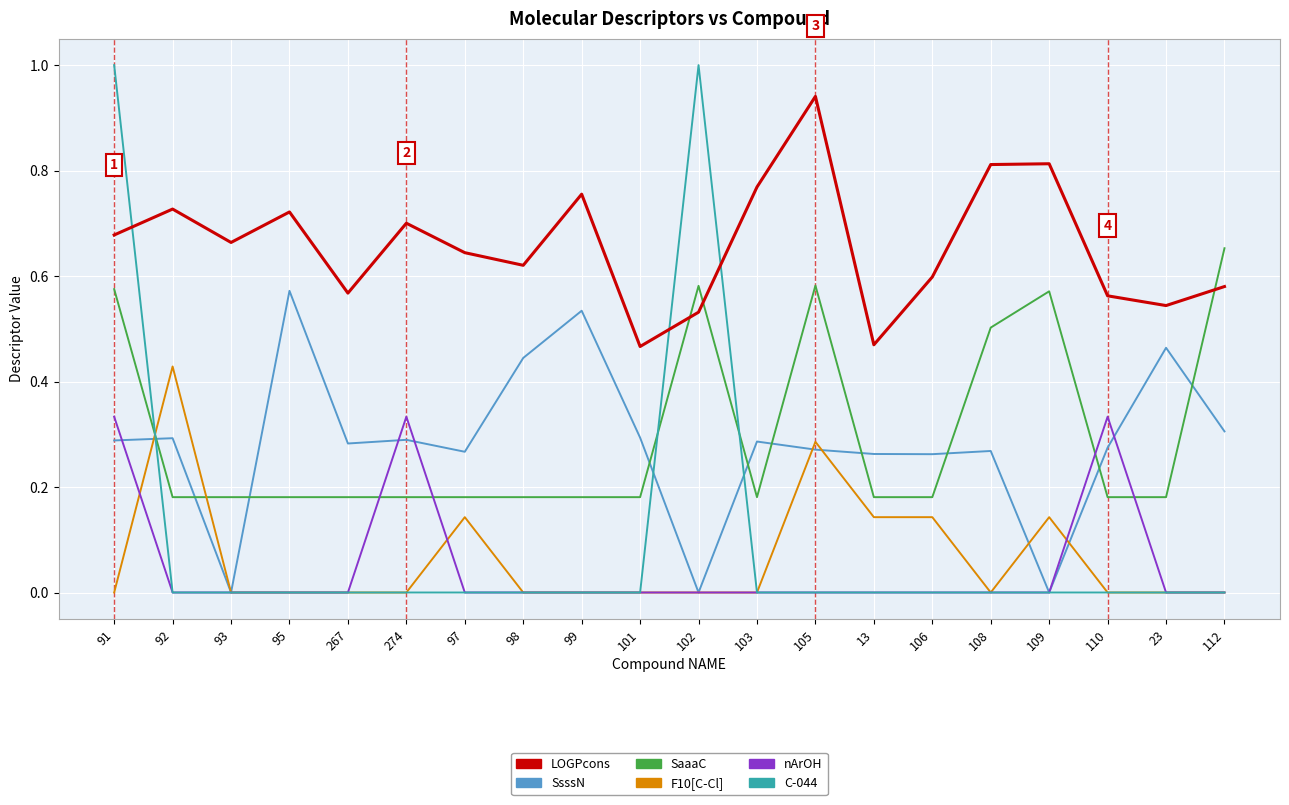

List the series in order of their peak value, highest first.

C-044, LOGPcons, SaaaC, SsssN, F10[C-Cl], nArOH